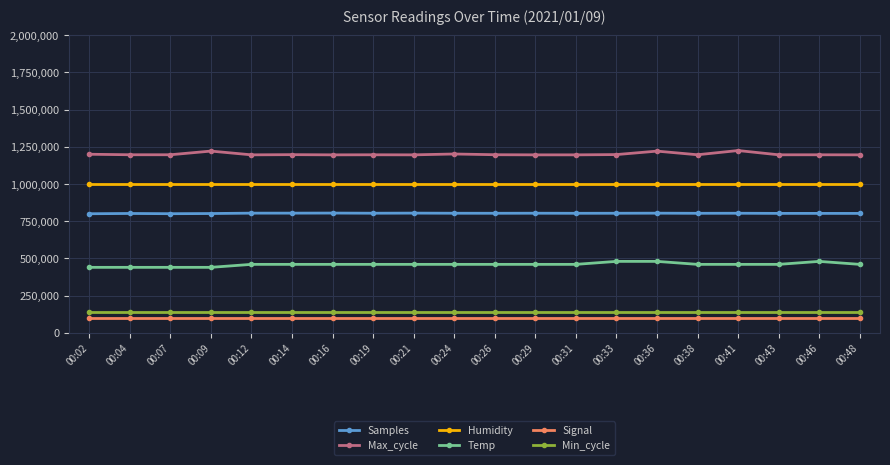

Is it true that Max_cycle equals 1195560.0 at 00:12?

True